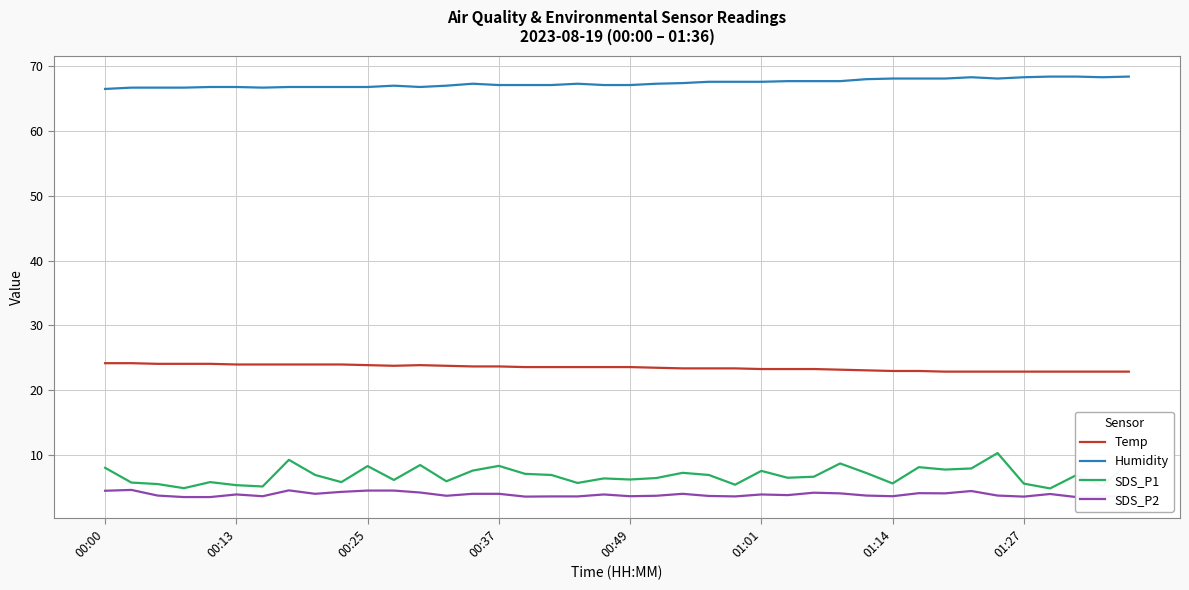

True or false: Humidity and Temp intersect in this chart.

False